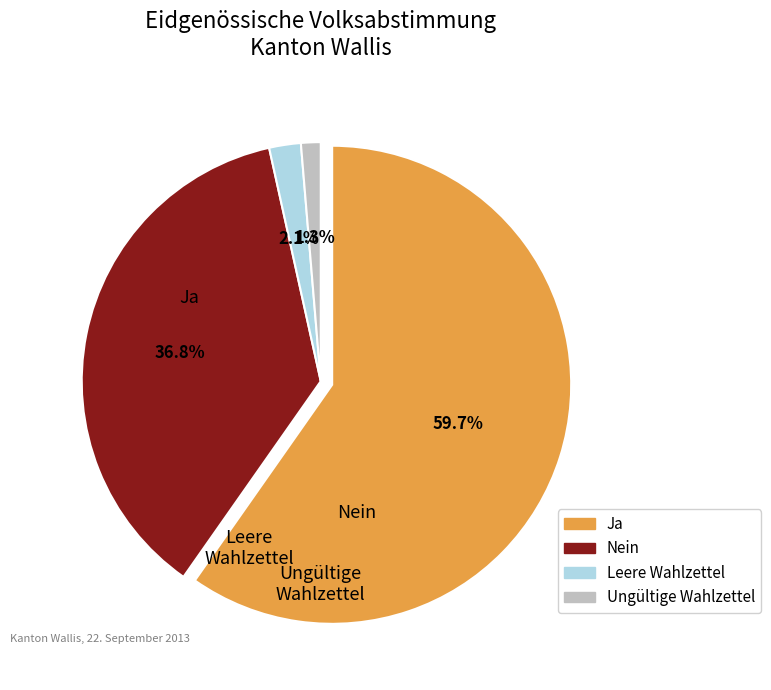

True or false: Leere Wahlzettel accounts for 2% of the total.

True